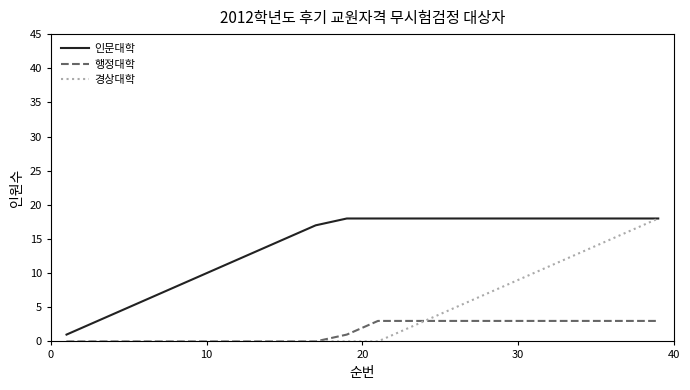

True or false: 인문대학 and 행정대학 cross at least once.

False